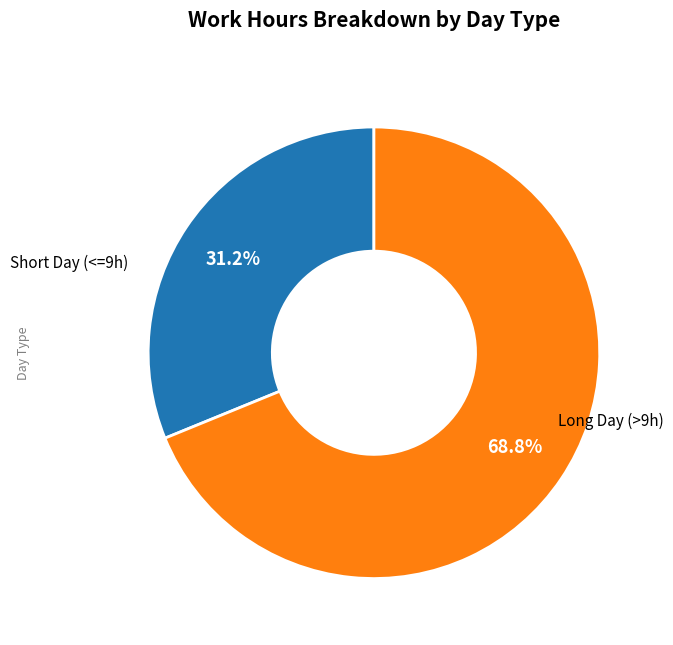

Does any single category account for the majority?

Yes